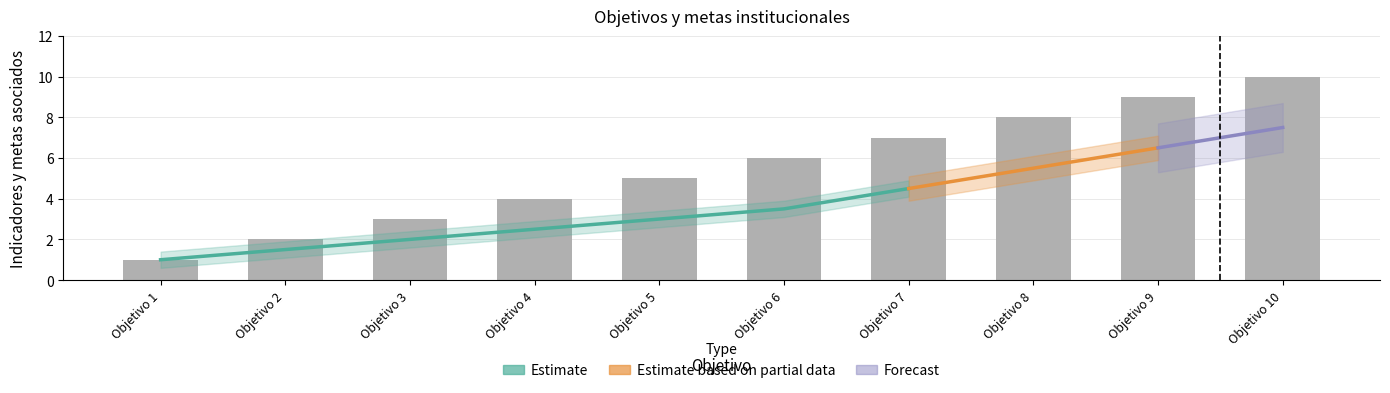

Reading left to right, transcribe all the data shown in this chart.

Objetivo 1=1	Objetivo 2=2	Objetivo 3=3	Objetivo 4=4	Objetivo 5=5	Objetivo 6=6	Objetivo 7=7	Objetivo 8=8	Objetivo 9=9	Objetivo 10=10